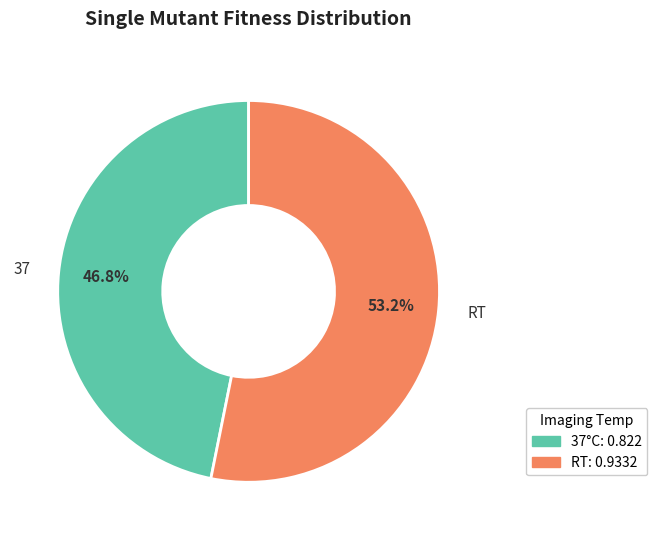

To the nearest percent, what is the difference between the largest and smallest slice percentages?

6%